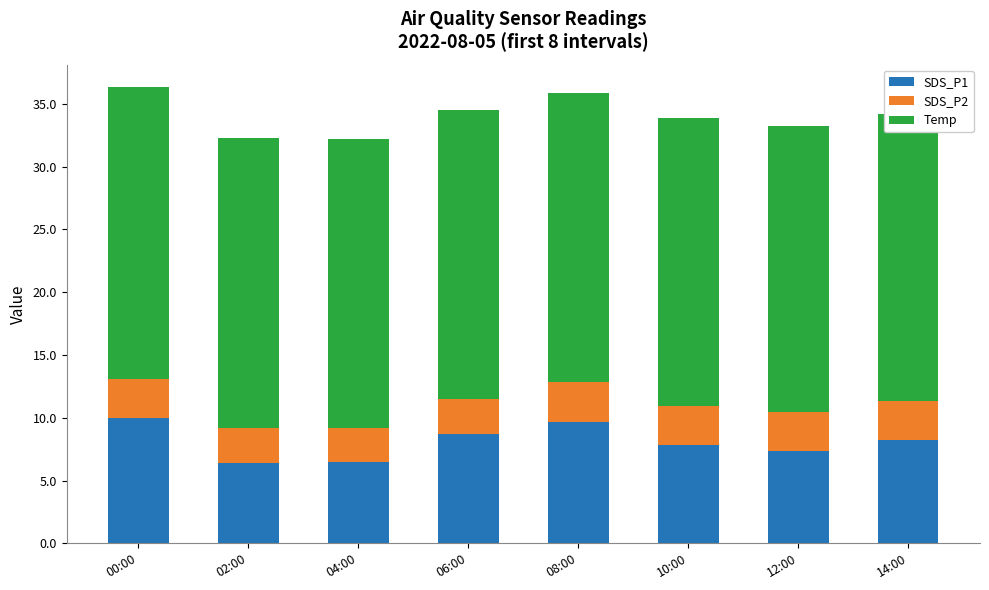

What is the difference between the maximum and minimum values in the SDS_P2 series?

0.4